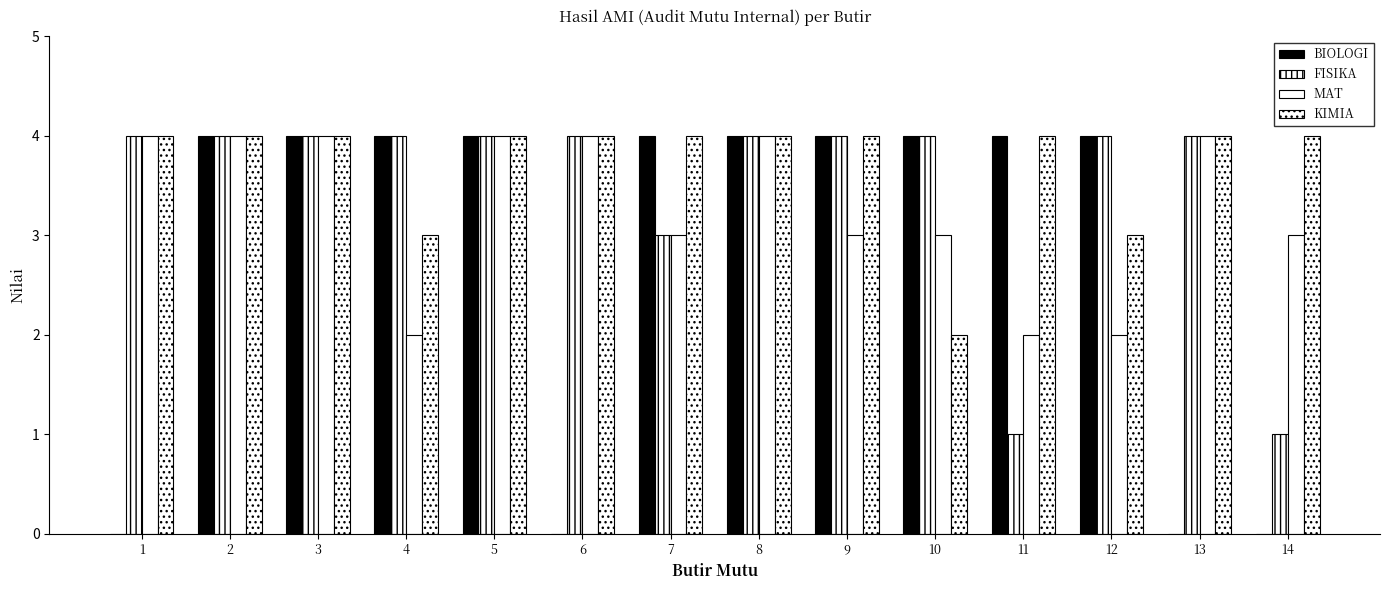

What is the difference between the BIOLOGI values at 11 and 13?

4